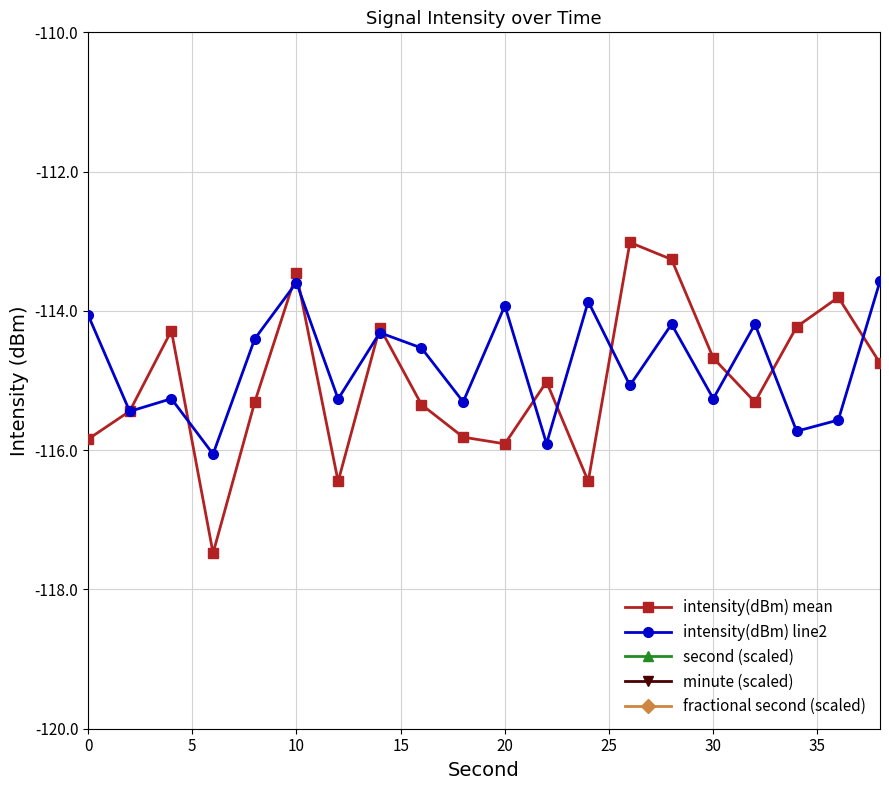

True or false: minute (scaled) and intensity(dBm) mean intersect in this chart.

False